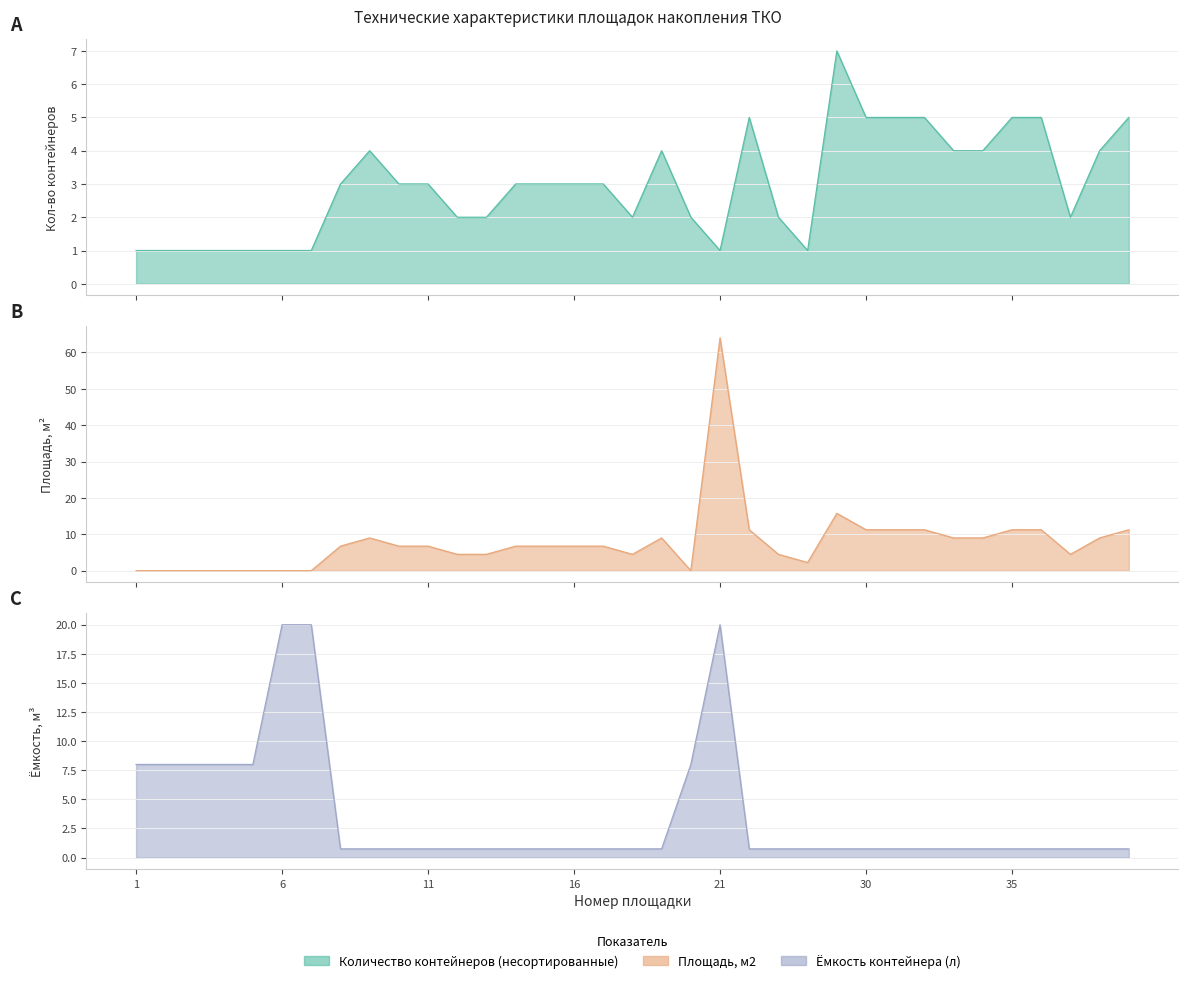

Which series changed the most between 15 and 38?

Площадь, м2